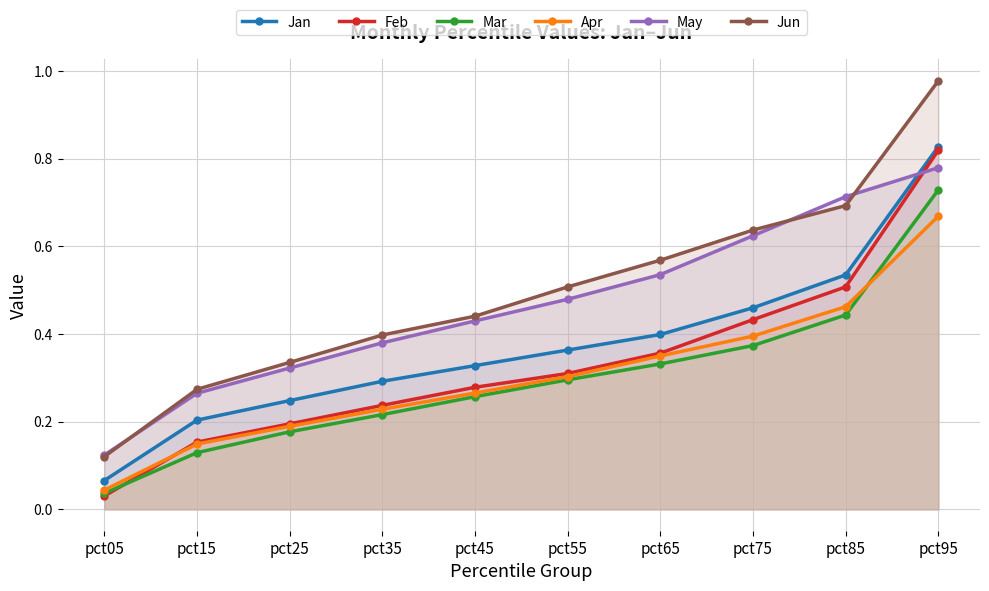

What is the sum of all Feb values?

3.3